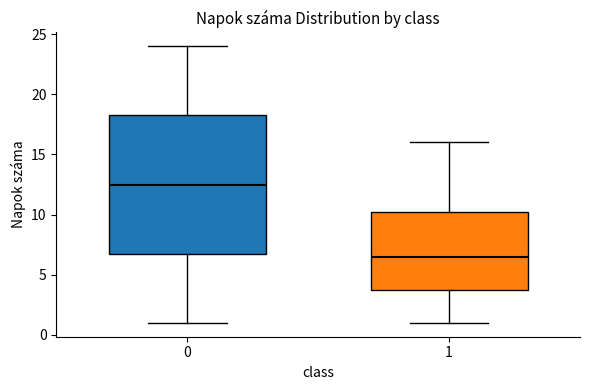

Which box's median line is the highest?

0